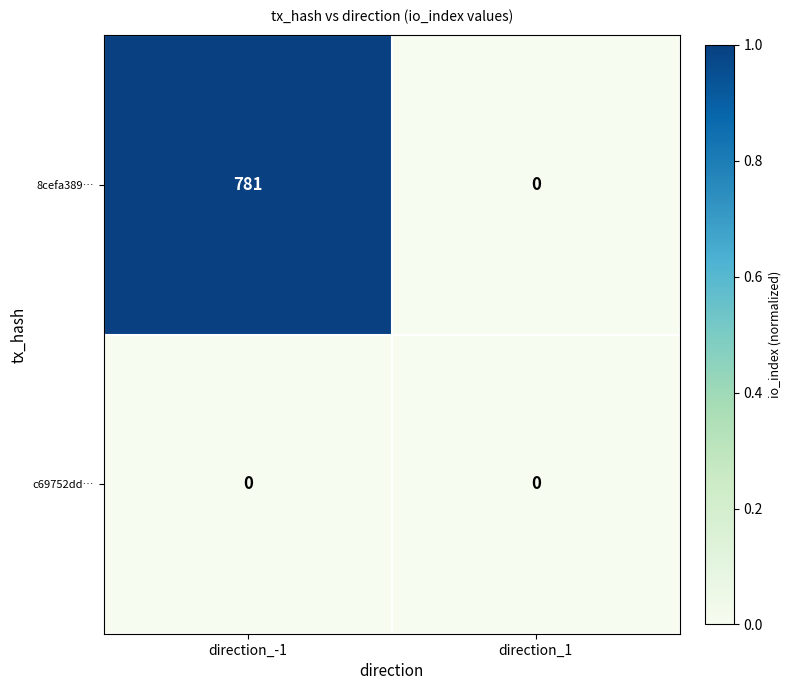

Between direction_-1 and direction_1, which series saw the biggest shift?

8cefa389…